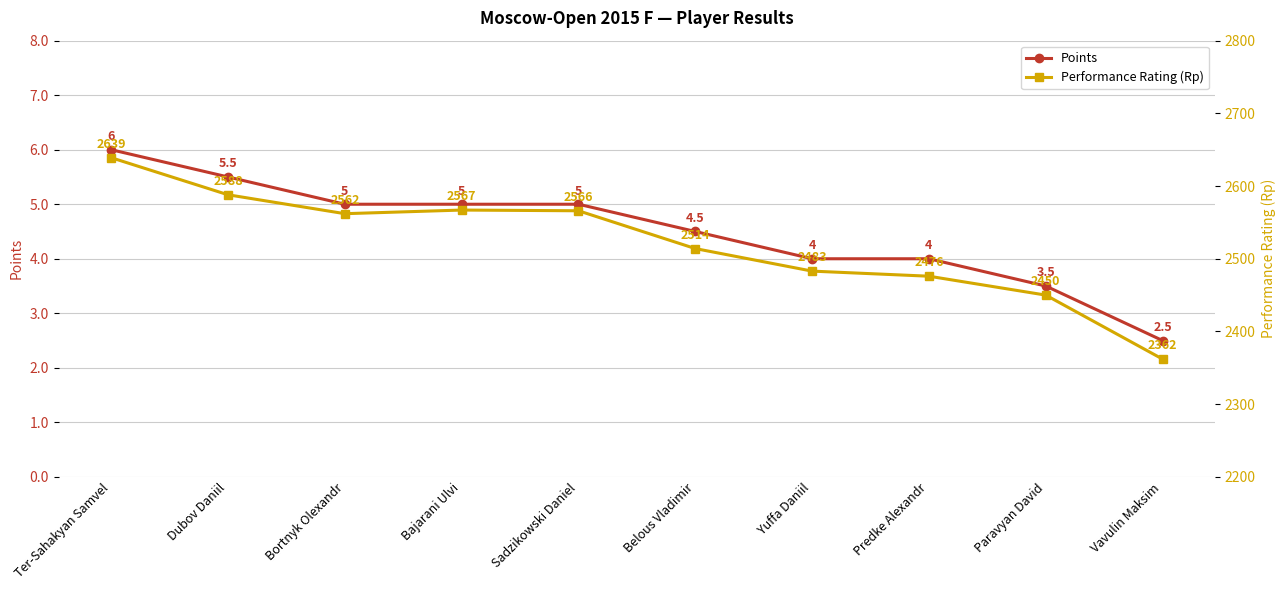

The Points series shows 5.0 at Bajarani Ulvi. True or false?

True